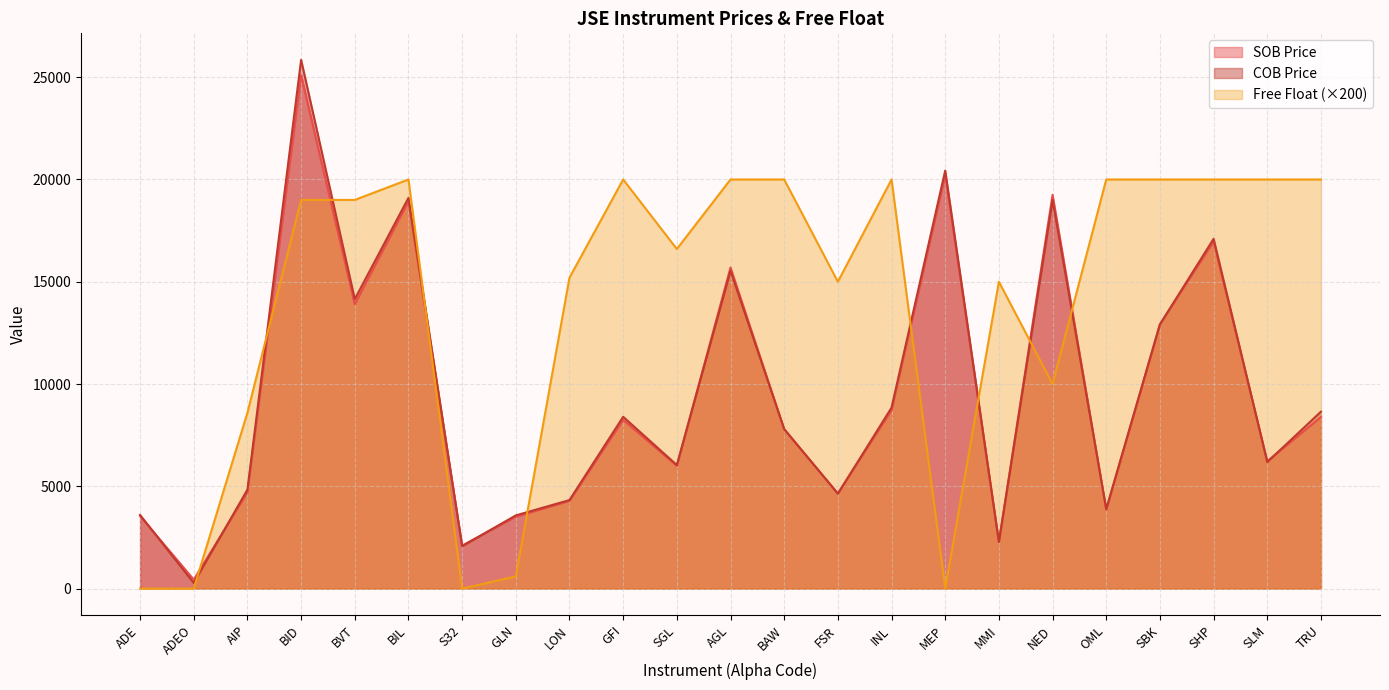

Reading left to right, transcribe all the data shown in this chart.

SOB Price: ADE=3550	ADEO=440	AIP=4699	BID=25098	BVT=13900	BIL=18927	S32=2103	GLN=3517	LON=4284	GFI=8250	SGL=6000	AGL=15699	BAW=7789	FSR=4651	INL=8723	MEP=20239	MMI=2287	NED=19249	OML=3854	SBK=12917	SHP=16964	SLM=6225	TRU=8390
COB Price: ADE=3600	ADEO=277	AIP=4839	BID=25851	BVT=14152	BIL=19102	S32=2075	GLN=3580	LON=4329	GFI=8400	SGL=6041	AGL=15534	BAW=7800	FSR=4641	INL=8848	MEP=20437	MMI=2280	NED=19000	OML=3894	SBK=12918	SHP=17100	SLM=6188	TRU=8650
Free Float: ADE=0	ADEO=0	AIP=8600	BID=19000	BVT=19000	BIL=20000	S32=0	GLN=600	LON=15200	GFI=20000	SGL=16600	AGL=20000	BAW=20000	FSR=15000	INL=20000	MEP=0	MMI=15000	NED=10000	OML=20000	SBK=20000	SHP=20000	SLM=20000	TRU=20000